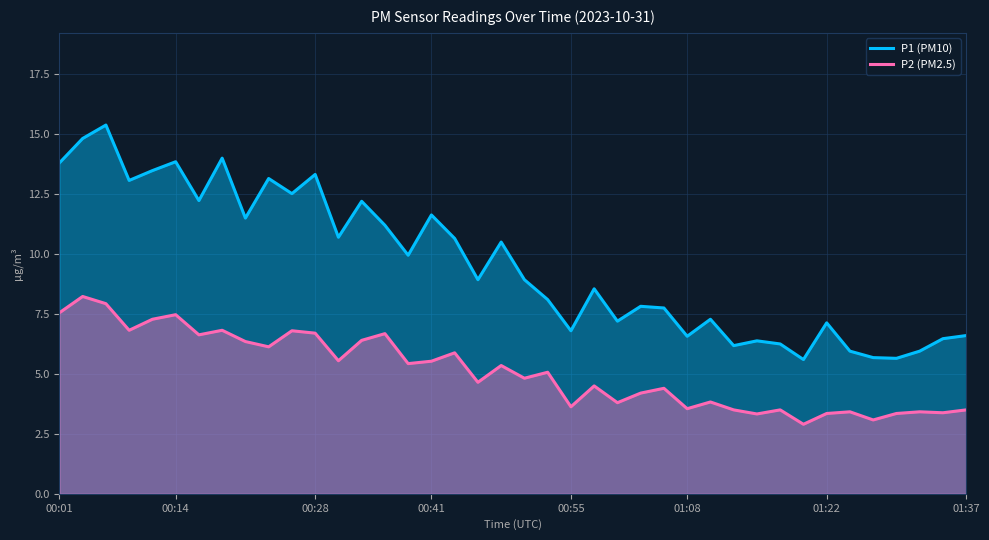

What is the approximate value of P2 (PM2.5) at 01:22?

3.4